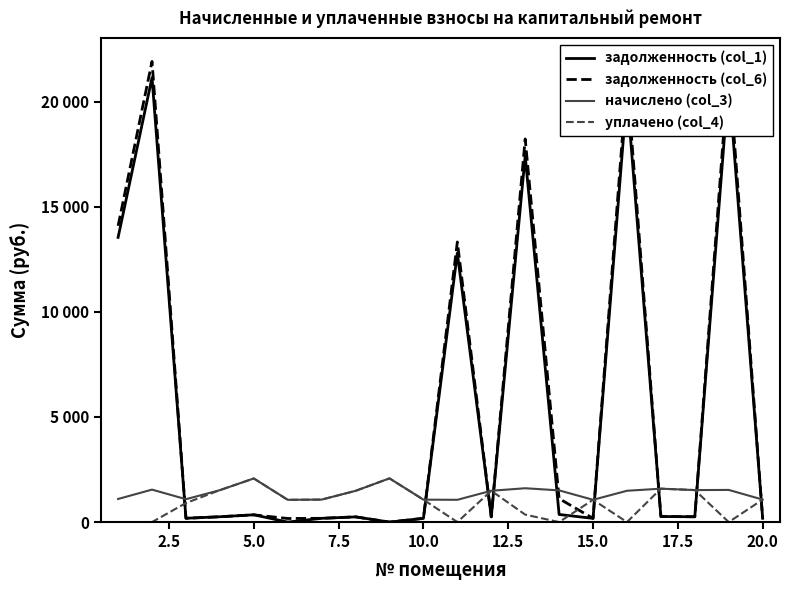

Does the chart display data point markers on the line(s)?

No